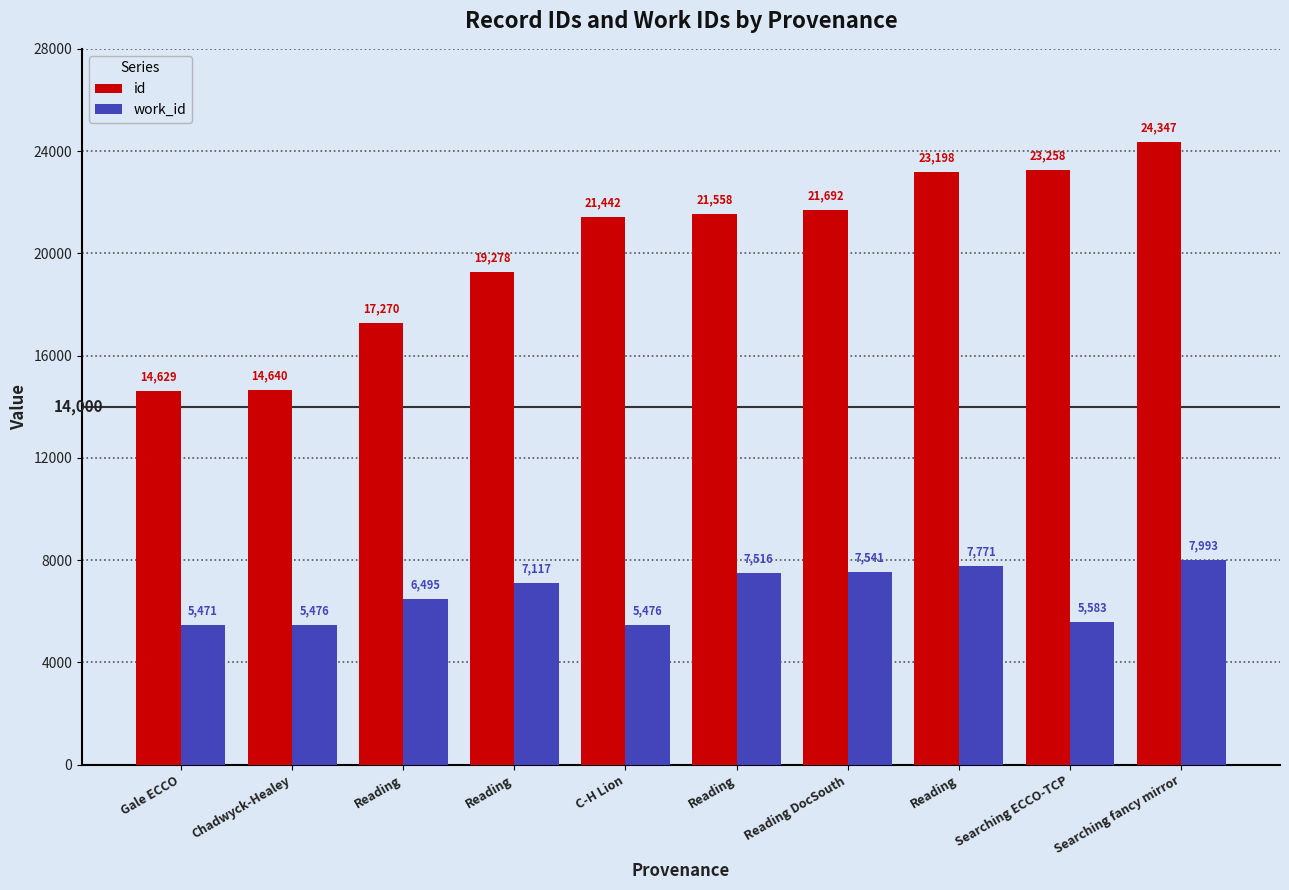

What is the sum of all id values?

201312